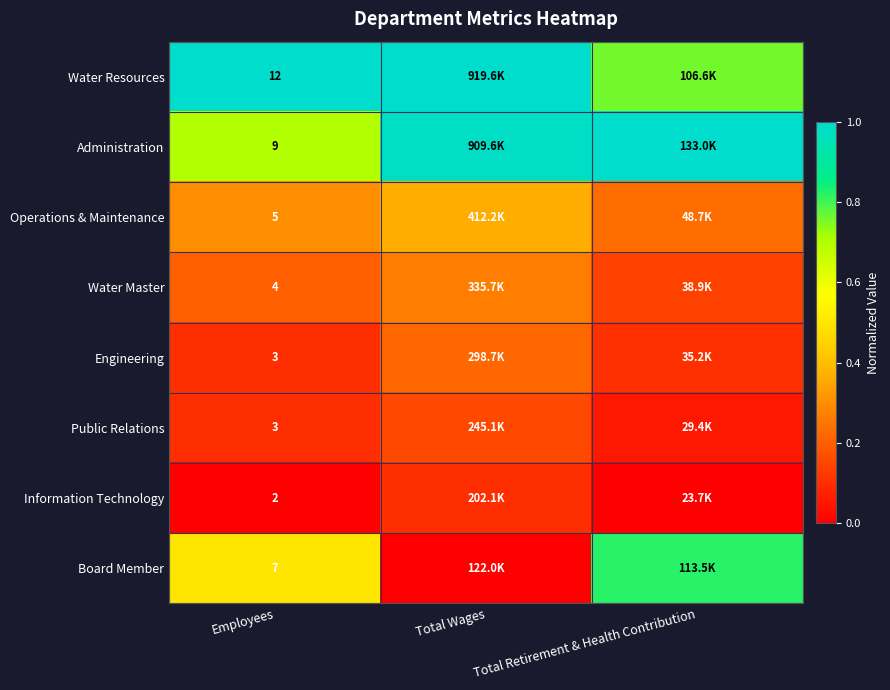

Is the value of Operations & Maintenance at Employees greater than the value of Information Technology at Employees?

Yes